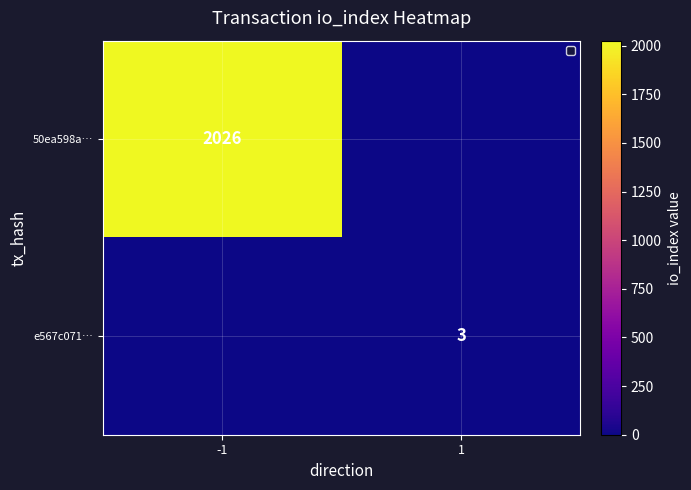

The e567c071… series shows 3 at 1. True or false?

True